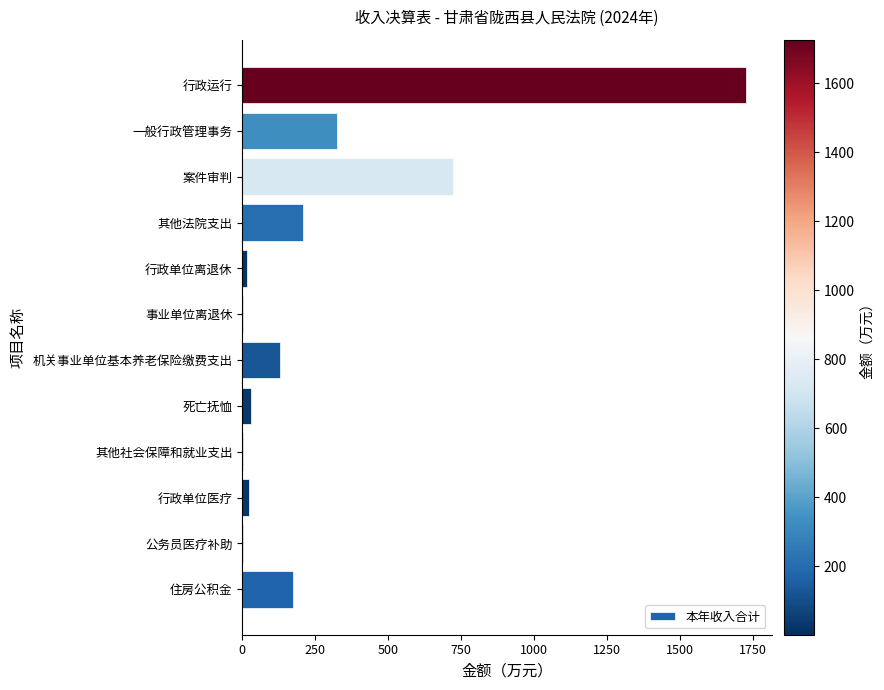

What is the sum of all values?

3356.3